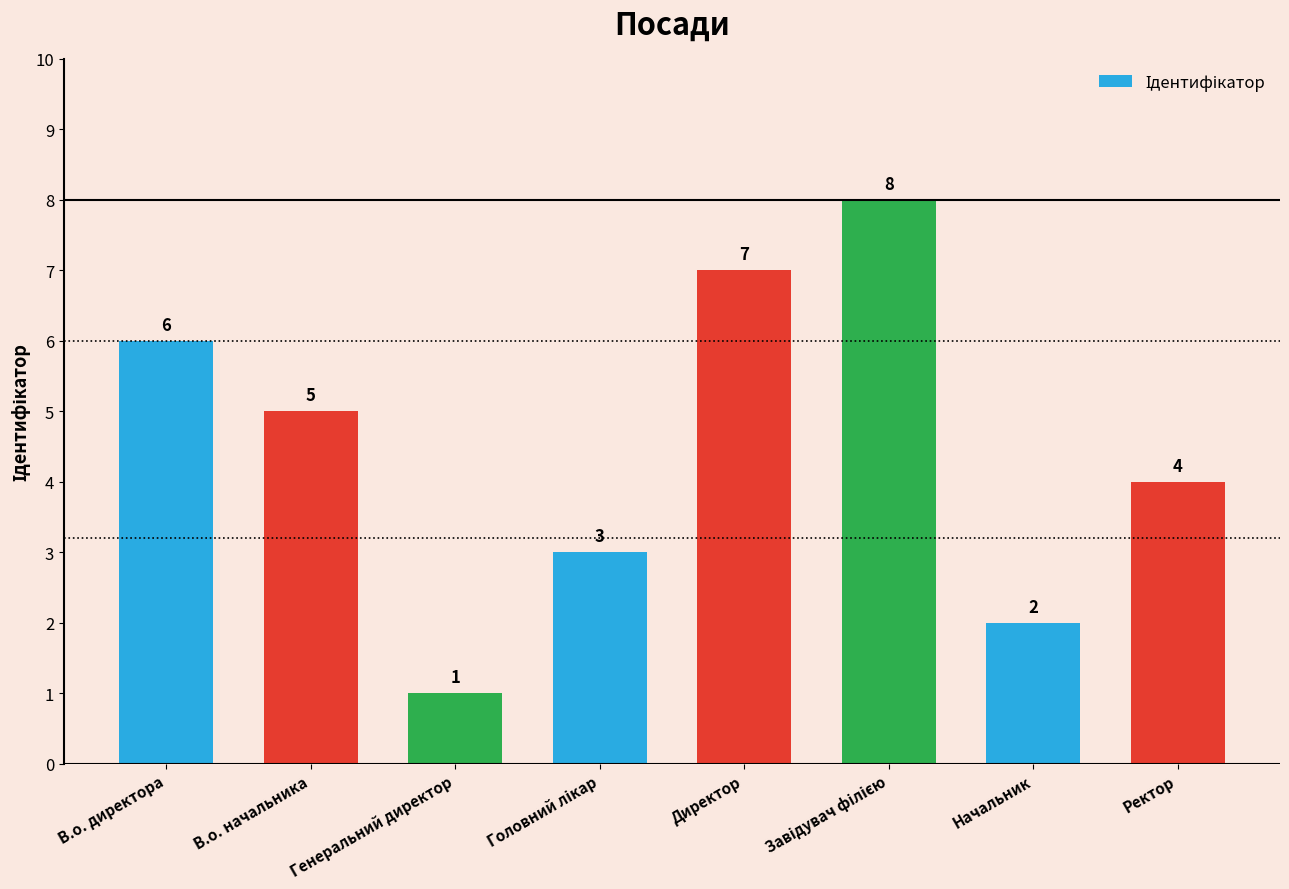

Where is the data nearest to the value 4?

Ректор